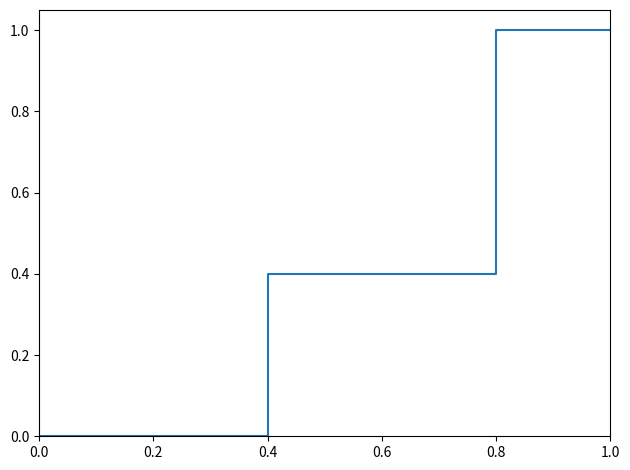

Approximately how many times larger is the value at 0.4 compared to 1.0?

0.4